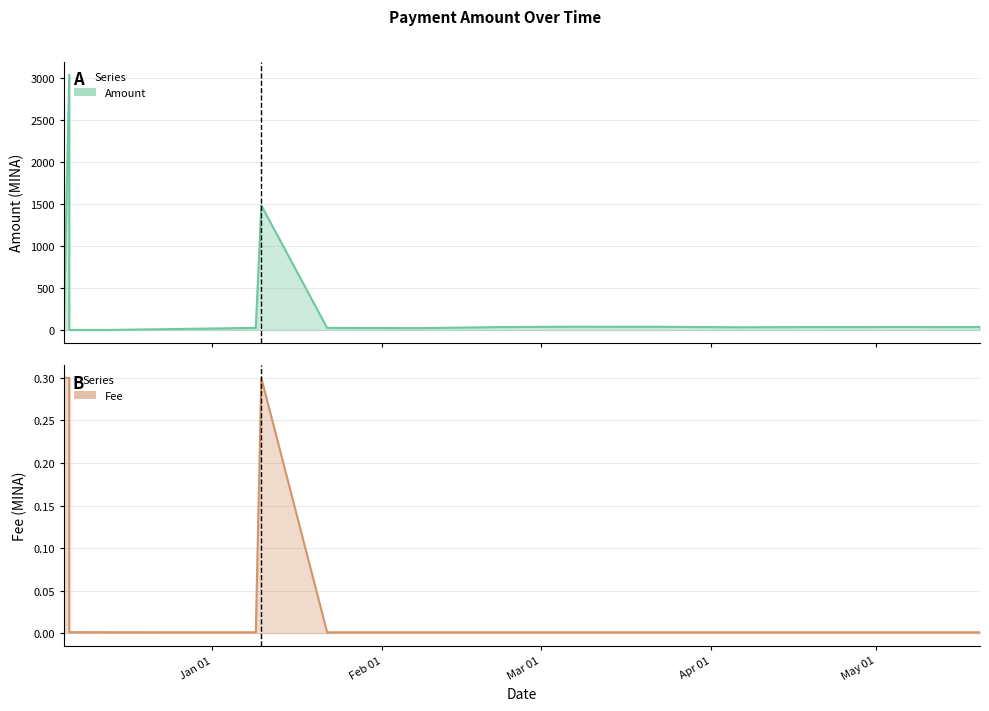

What is the difference between the Amount values at 2024-01-22 and 2024-03-07?

13.9